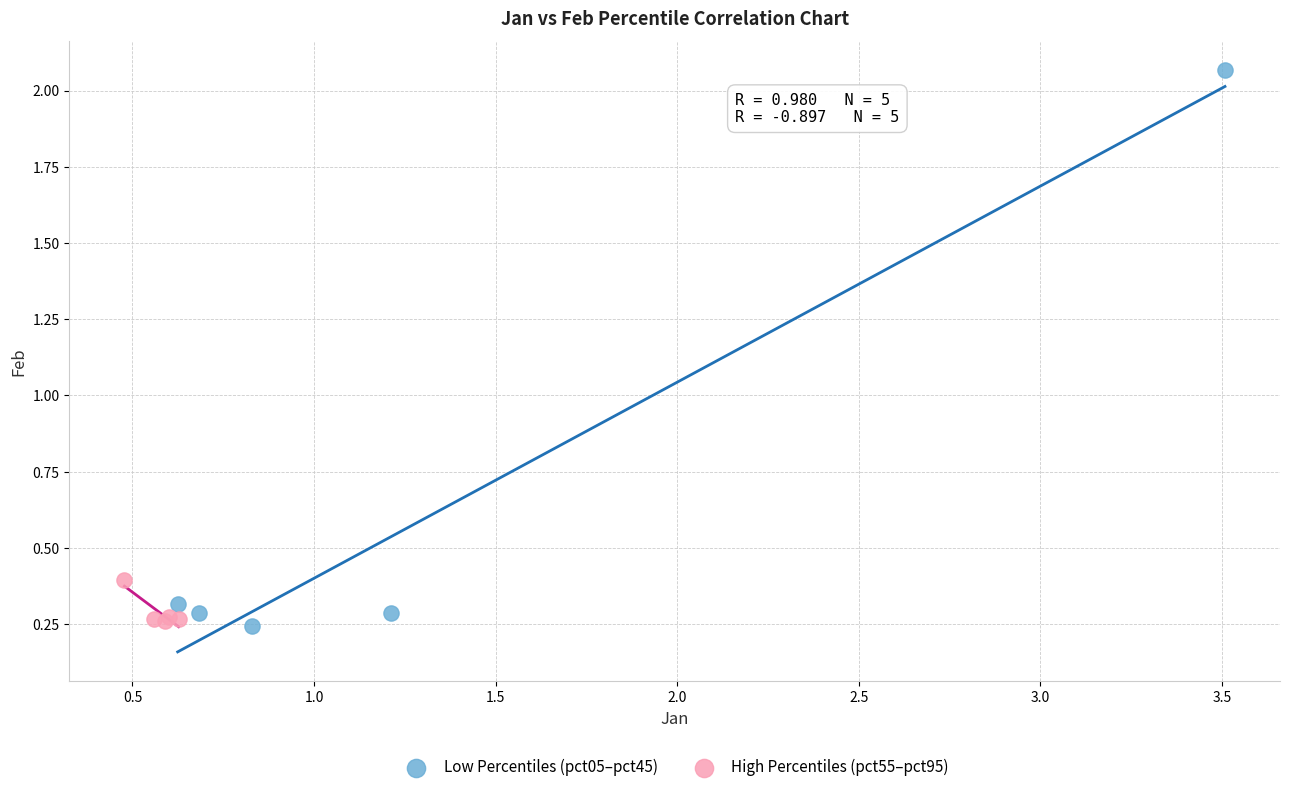

Which series reaches the maximum Y coordinate?

Low Percentiles (pct05–pct45)